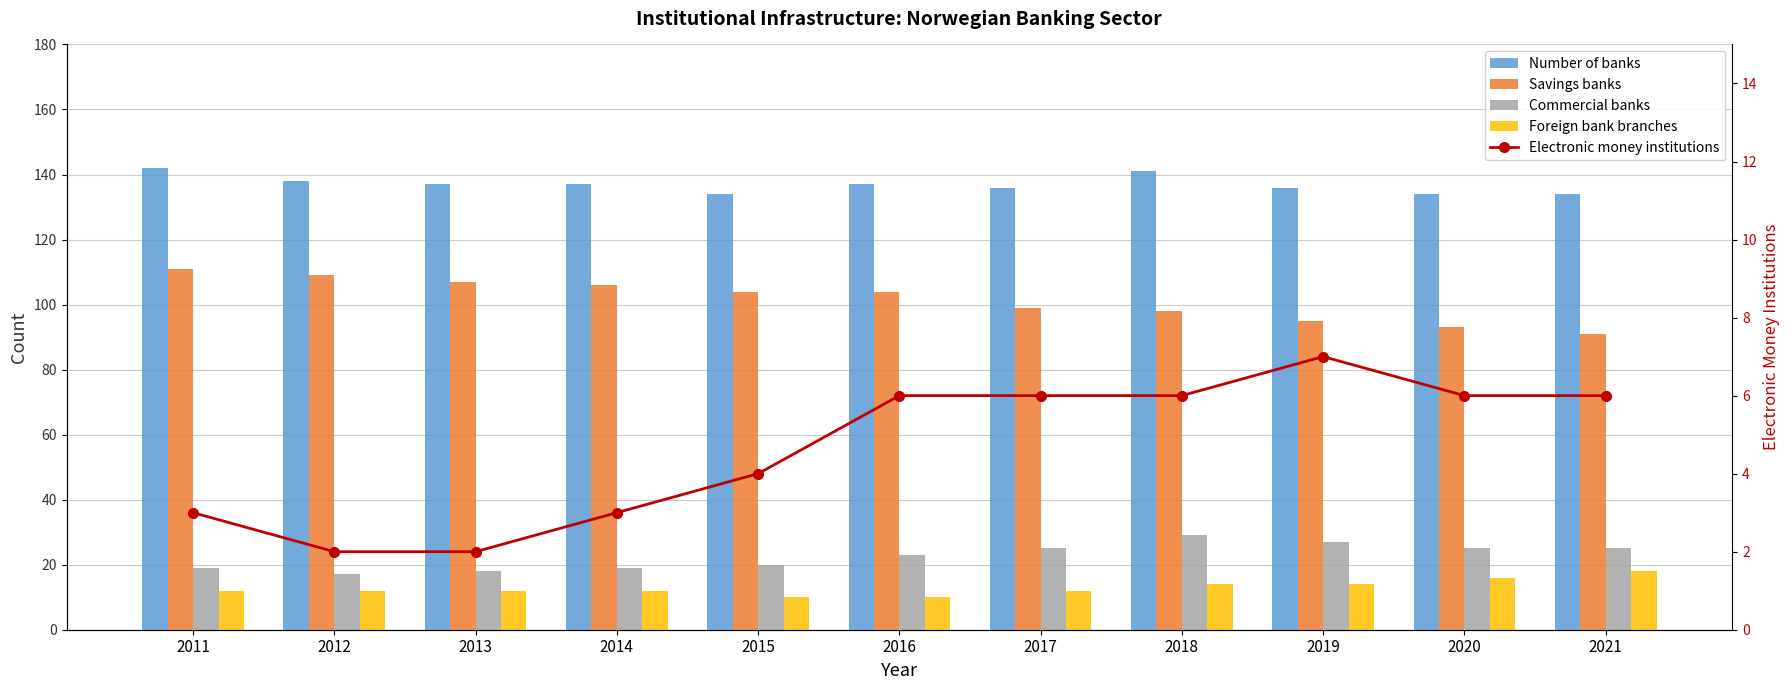

How many groups of bars are there?

11